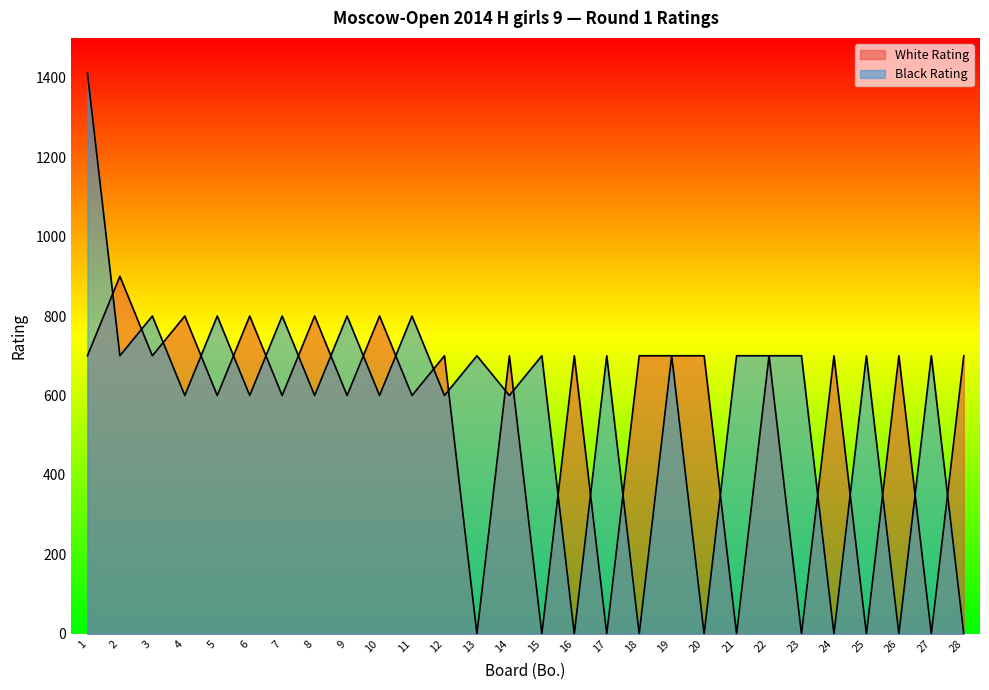

Which category has the highest value across all series?

1